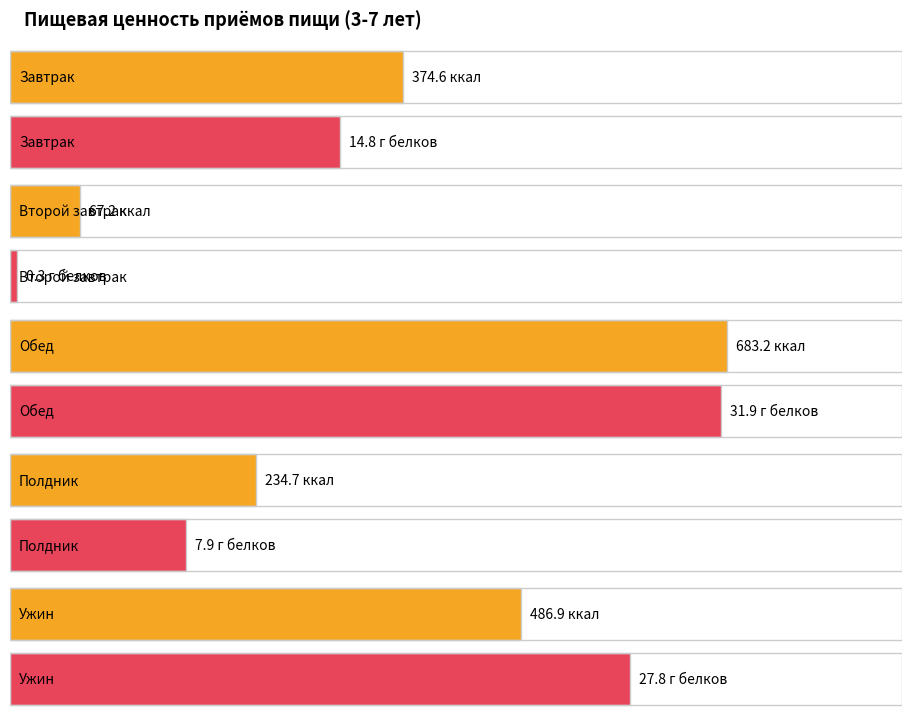

The value of Жиры at Второй завтрак is -11.8. True or false?

False